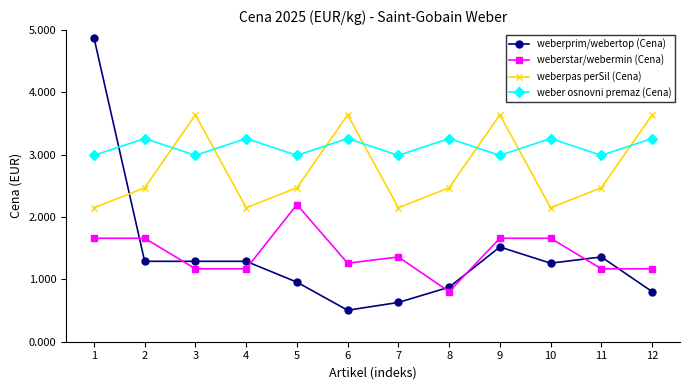

What is the value of the weber osnovni premaz (Cena) point at the 9th from the left?

3.0